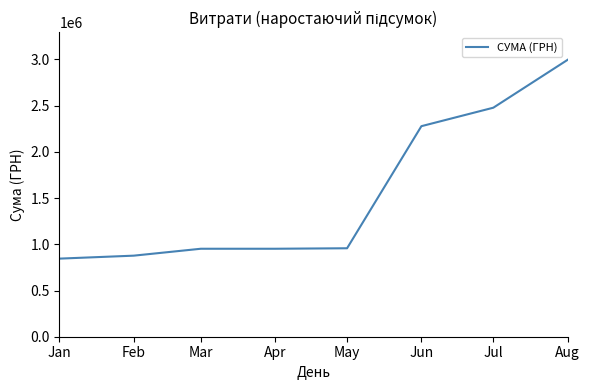

Which category has the lowest value across all series?

Jan